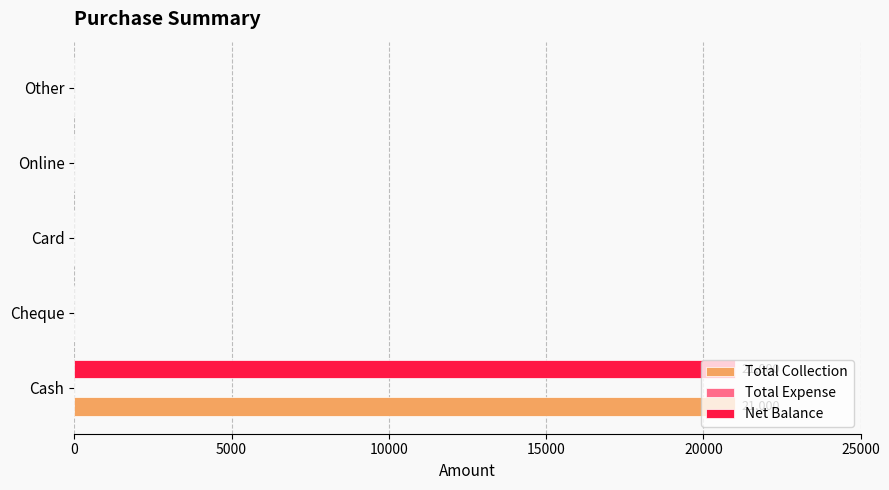

What is the sum of all Total Collection values?

21000